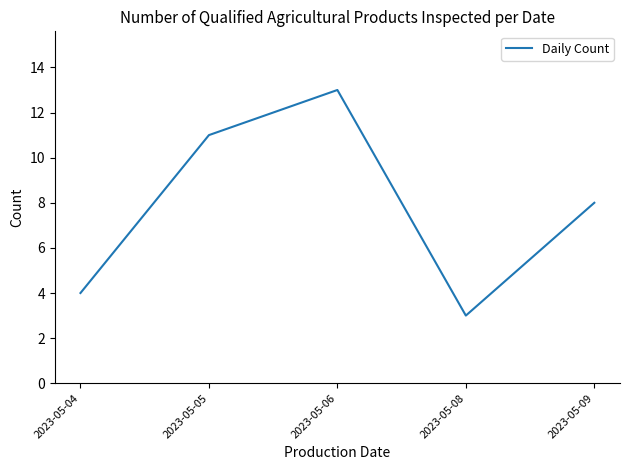

Read the value at 2023-05-05.

11